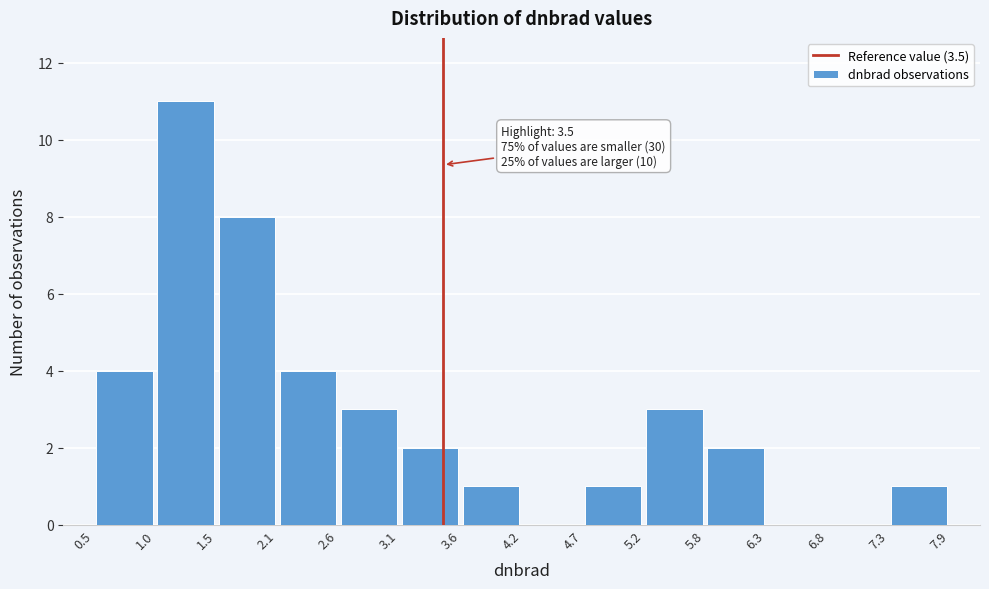

Which range on the x-axis has the tallest bar?

1.0 to 1.5